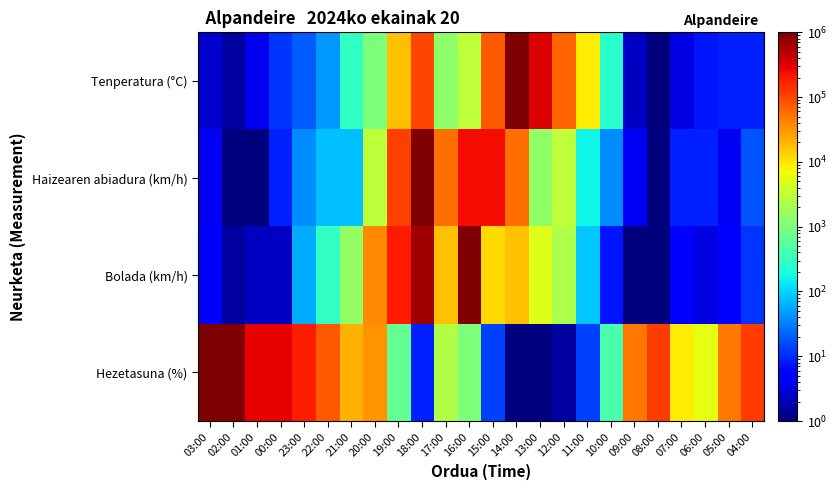

Reading left to right, list all the values displayed in this chart.

Tenperatura (°C): 03:00=2.6	02:00=1.5	01:00=3.9	00:00=11.5	23:00=19.7	22:00=44.4	21:00=295.5	20:00=1000.0	19:00=17190.7	18:00=100000.0	17:00=1311.1	16:00=2955.2	15:00=76269.9	14:00=1000000.0	13:00=338385.5	12:00=66608.5	11:00=8733.3	10:00=258.1	09:00=2.3	08:00=1.0	07:00=3.4	06:00=7.6	05:00=8.7	04:00=8.7
Haizearen abiadura (km/h): 03:00=4.3	02:00=1.0	01:00=1.0	00:00=8.9	23:00=37.9	22:00=78.5	21:00=78.5	20:00=2976.4	19:00=112883.8	18:00=1000000.0	17:00=54555.9	16:00=233572.1	15:00=233572.1	14:00=54555.9	13:00=1438.4	12:00=2976.4	11:00=162.4	10:00=37.9	09:00=4.3	08:00=1.0	07:00=8.9	06:00=8.9	05:00=4.3	04:00=18.3
Bolada (km/h): 03:00=5.1	02:00=1.5	01:00=2.3	00:00=2.3	23:00=58.2	22:00=295.5	21:00=1501.3	20:00=38746.8	19:00=196841.9	18:00=666084.6	17:00=17190.7	16:00=1000000.0	15:00=11450.5	14:00=17190.7	13:00=5080.2	12:00=2253.9	11:00=87.3	10:00=7.6	09:00=1.0	08:00=1.0	07:00=5.1	06:00=3.4	05:00=5.1	04:00=11.5
Hezetasuna (%): 03:00=1000000.0	02:00=1000000.0	01:00=273842.0	00:00=273842.0	23:00=177827.9	22:00=74989.4	21:00=20535.3	20:00=31622.8	19:00=649.4	18:00=8.7	17:00=2371.4	16:00=1000.0	15:00=13.3	14:00=1.0	13:00=1.0	12:00=1.5	11:00=13.3	10:00=421.7	09:00=48696.8	08:00=115478.2	07:00=8659.6	06:00=5623.4	05:00=48696.8	04:00=115478.2